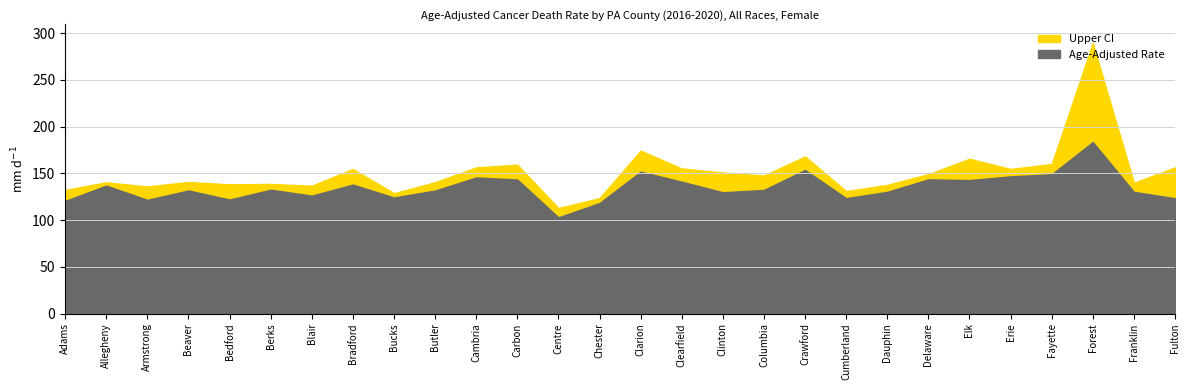

What is the highest value of the Age-Adjusted Rate series?

183.5